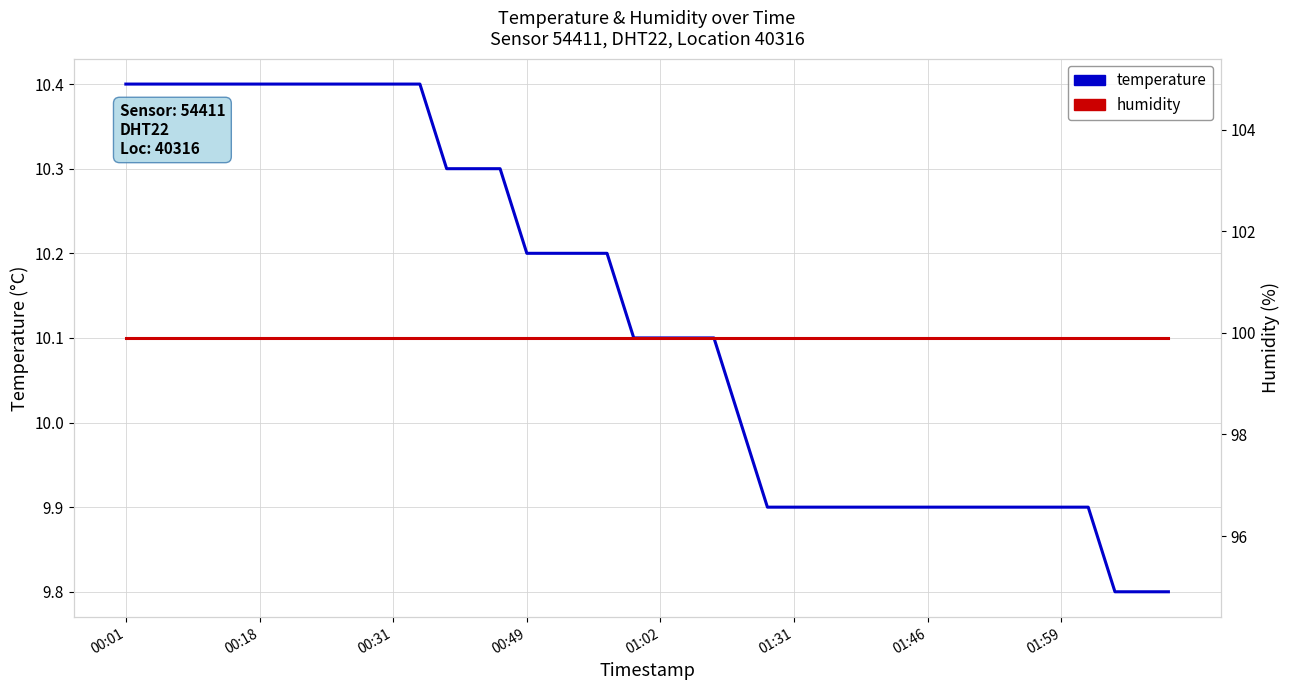

What is the difference between the maximum and minimum values in the temperature series?

0.6